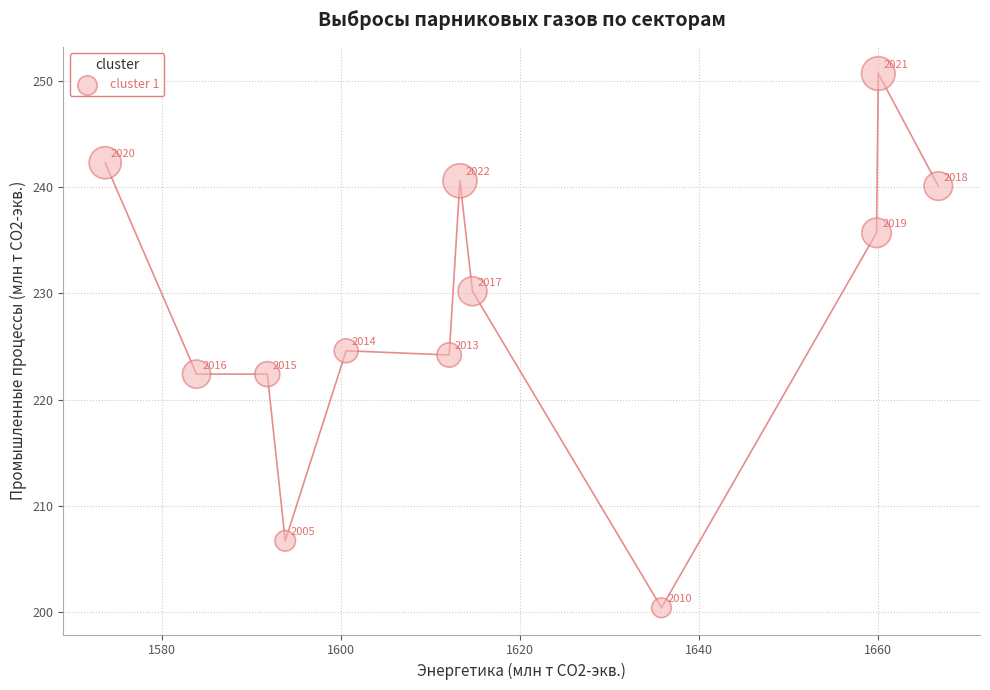

What is the average Y value?

228.4